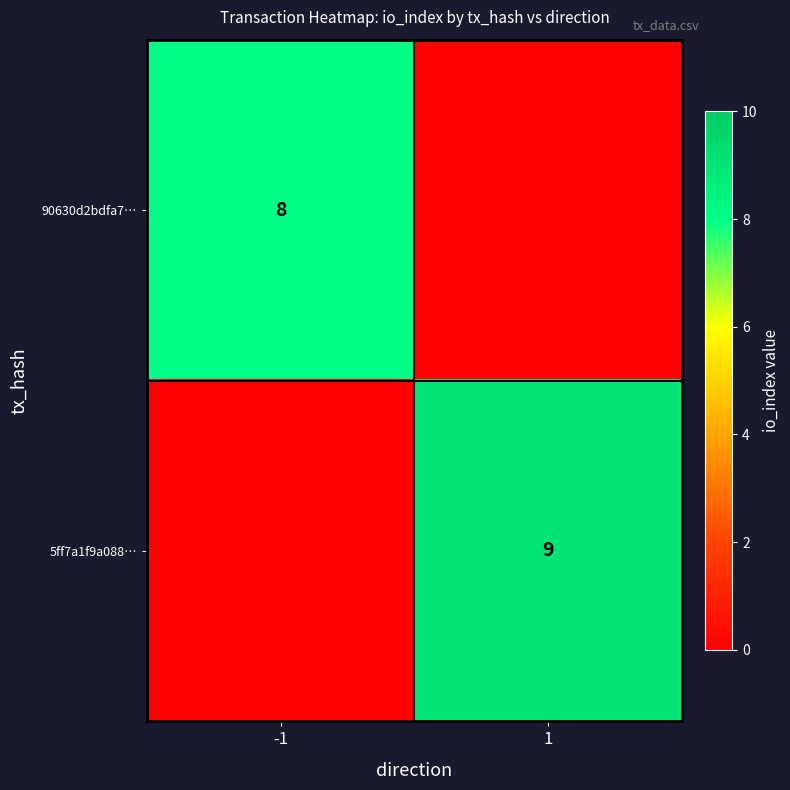

True or false: 5ff7a1f9a088… has a value of 9 at 1.

True